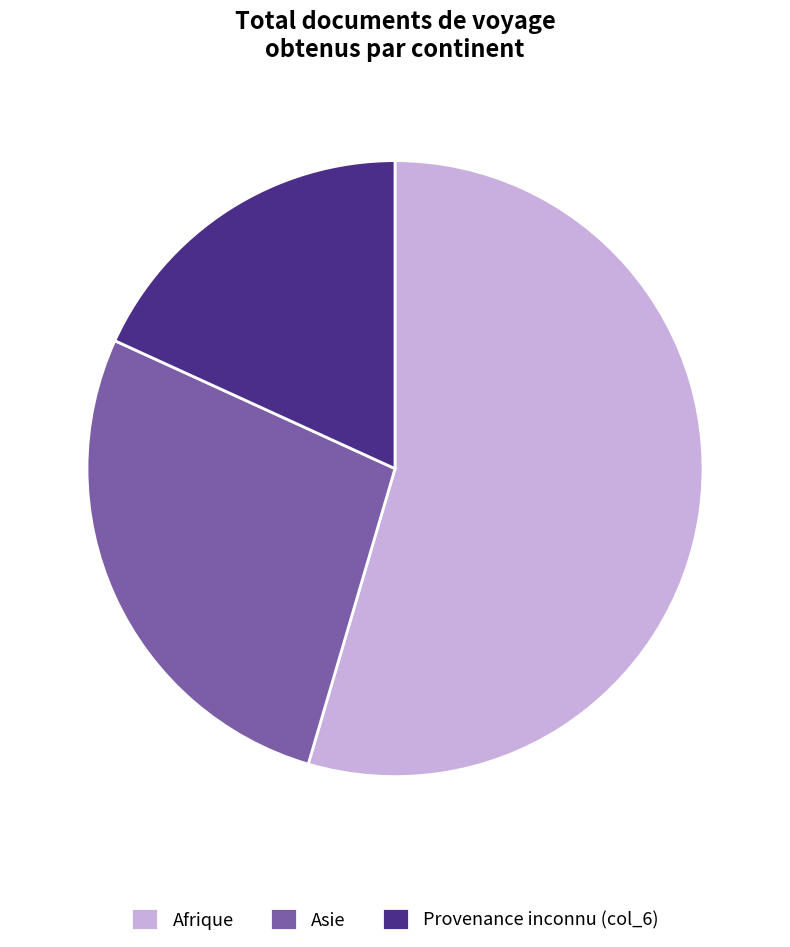

Rank the categories by value from lowest to highest.

Provenance inconnu (col_6), Asie, Afrique